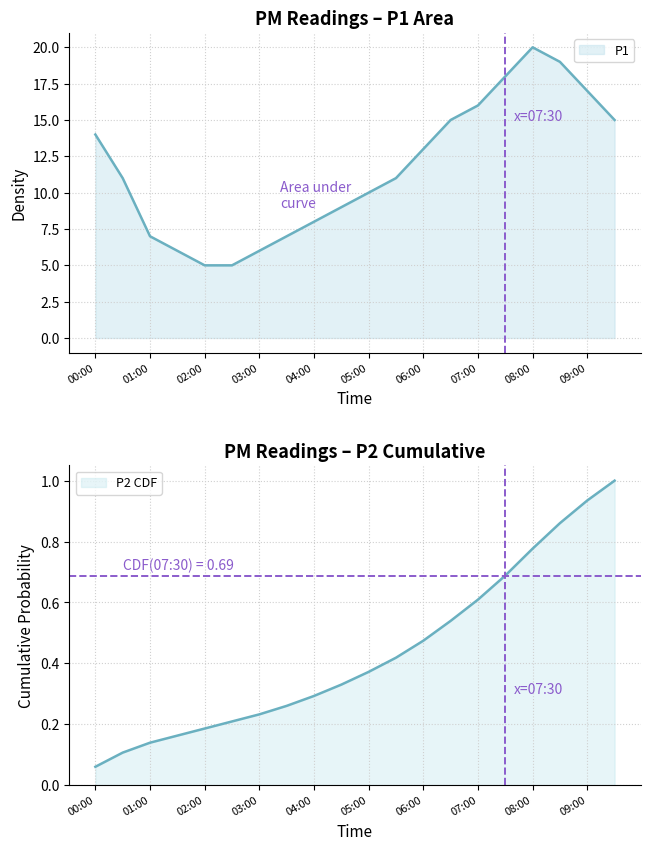

At which category does the data reach its first local peak?

08:00